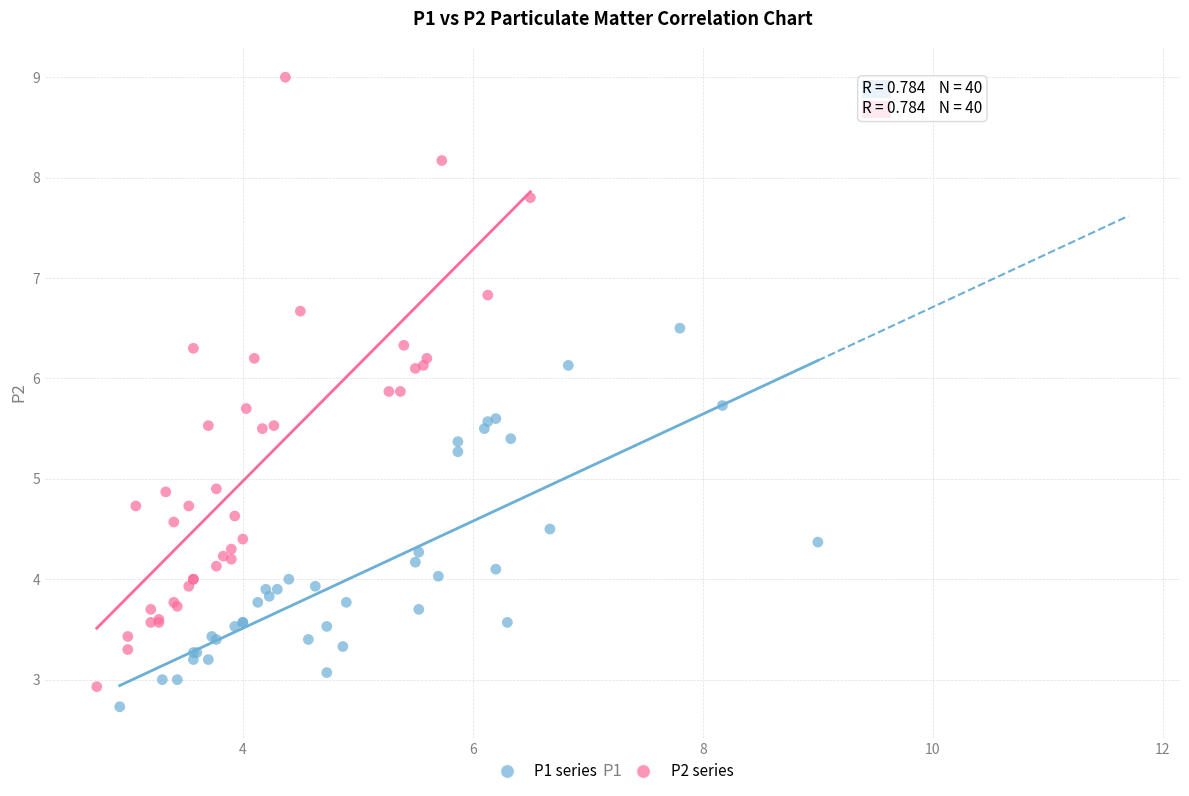

Which series contains the highest Y value?

P2 series